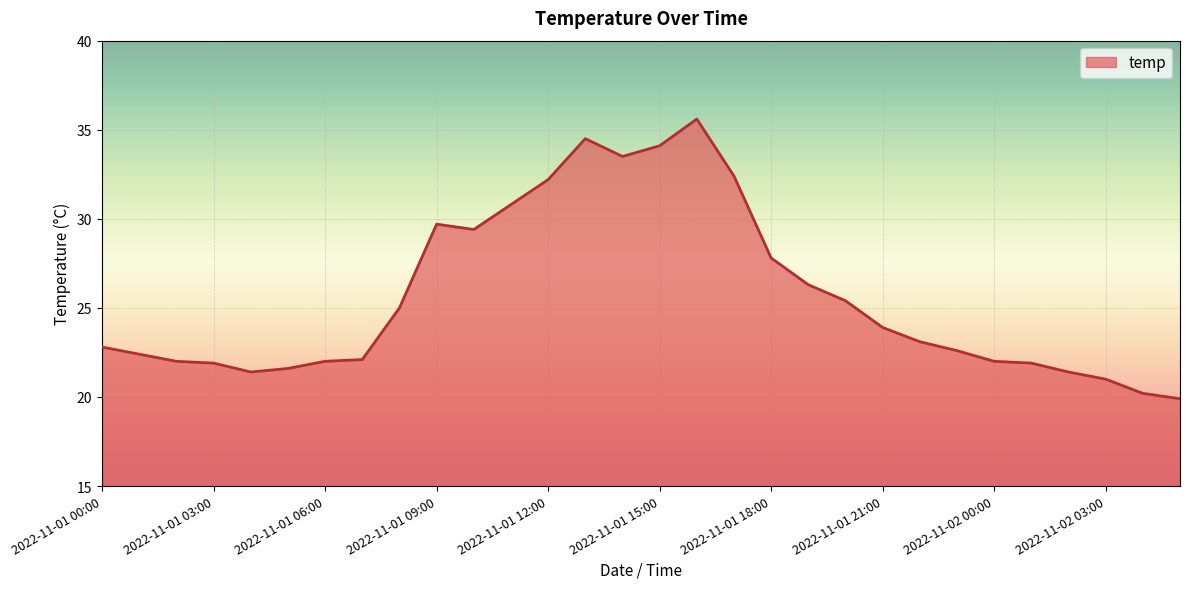

What is the smallest value displayed?

19.9